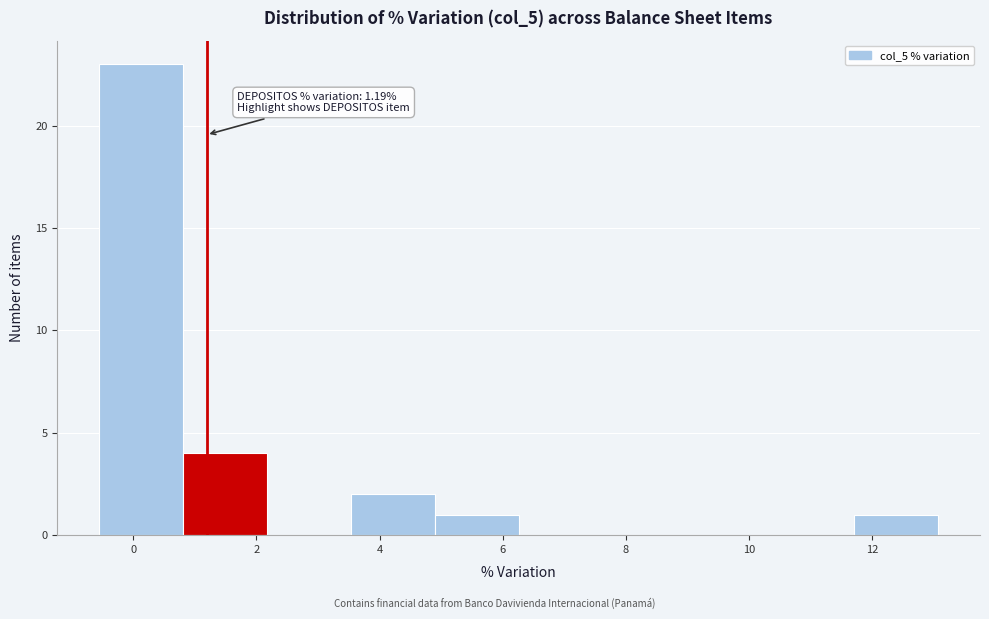

Over which range of the x-axis is the bar tallest?

-0.6 to 0.8